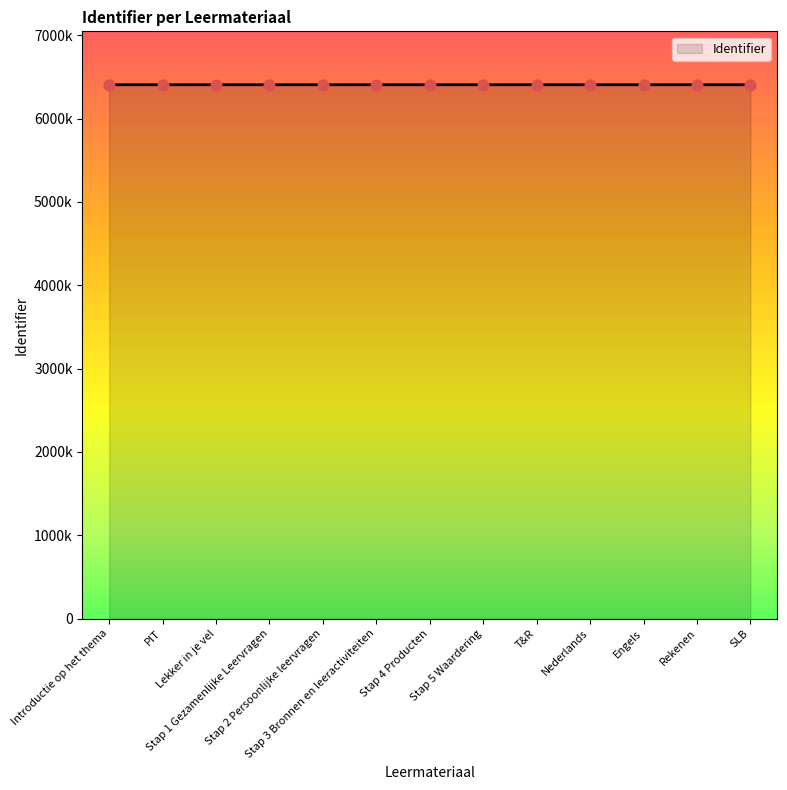

Approximately how many times larger is the value at SLB compared to PIT?

1.0